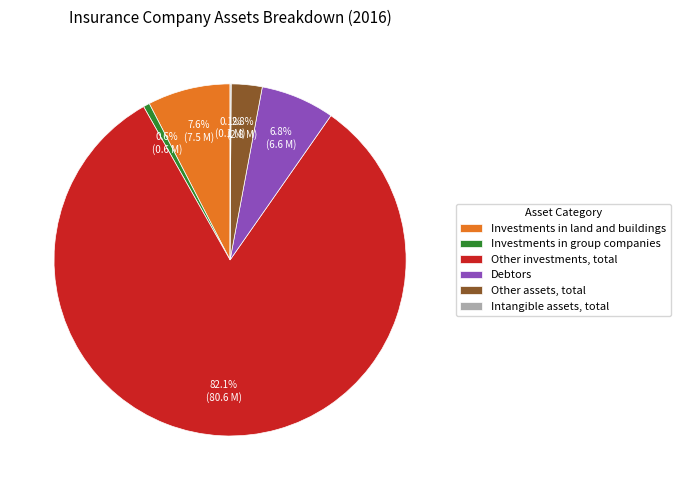

What percentage is the Other assets, total slice, to the nearest percent?

3%